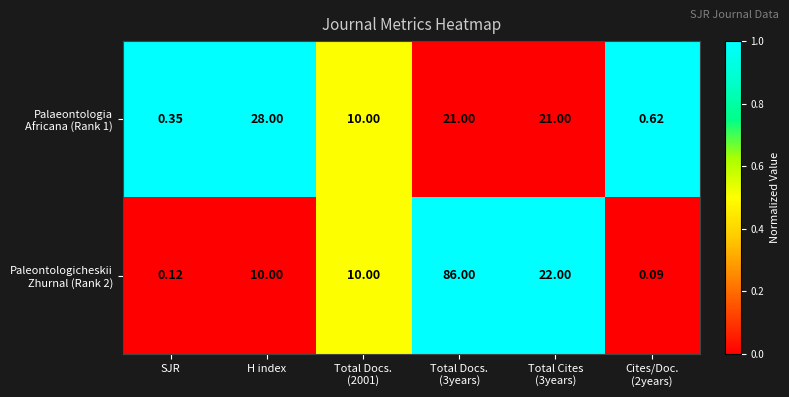

How many distinct data groups are displayed?

2